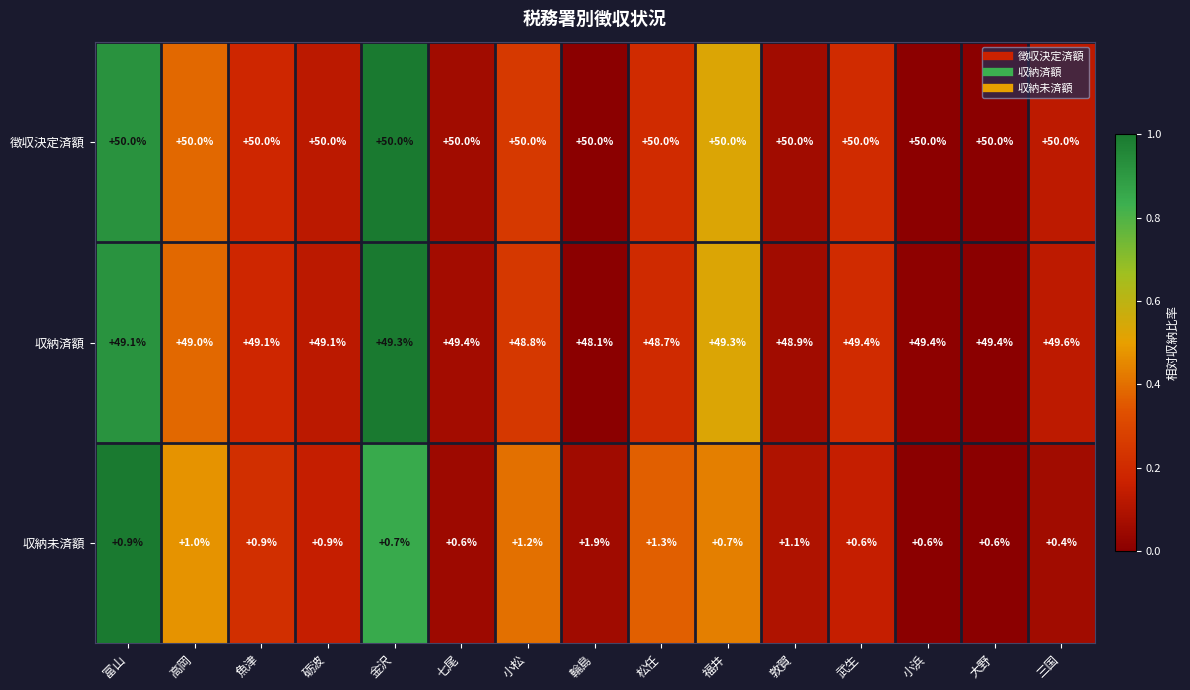

What value does the 収納済額 series have at 小浜?

49.4